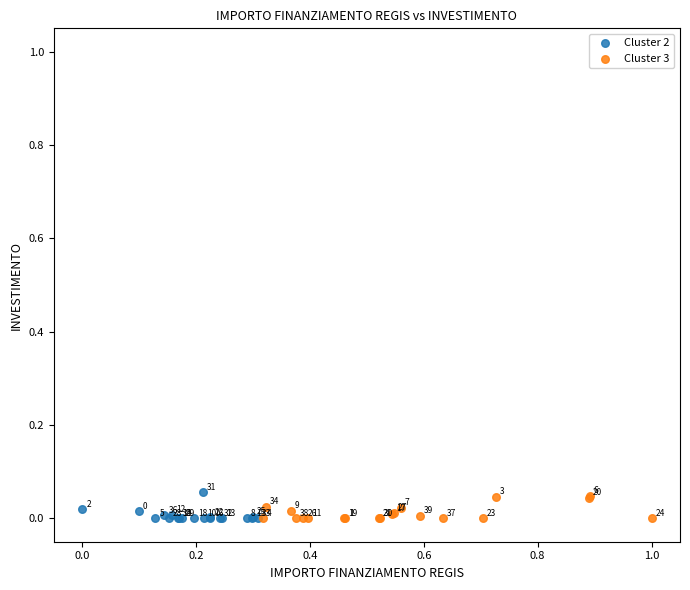

Which series has the largest Y range (max minus min)?

Cluster 2